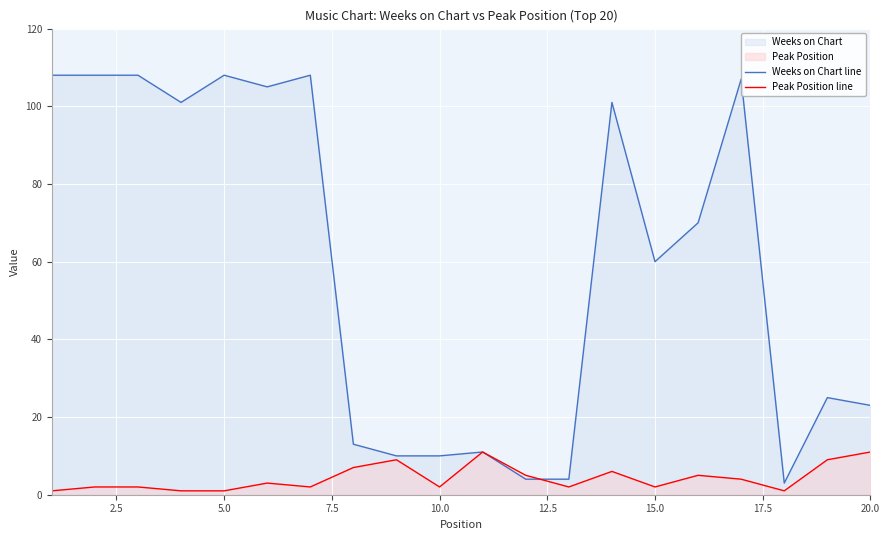

How many lines are shown in the chart?

2